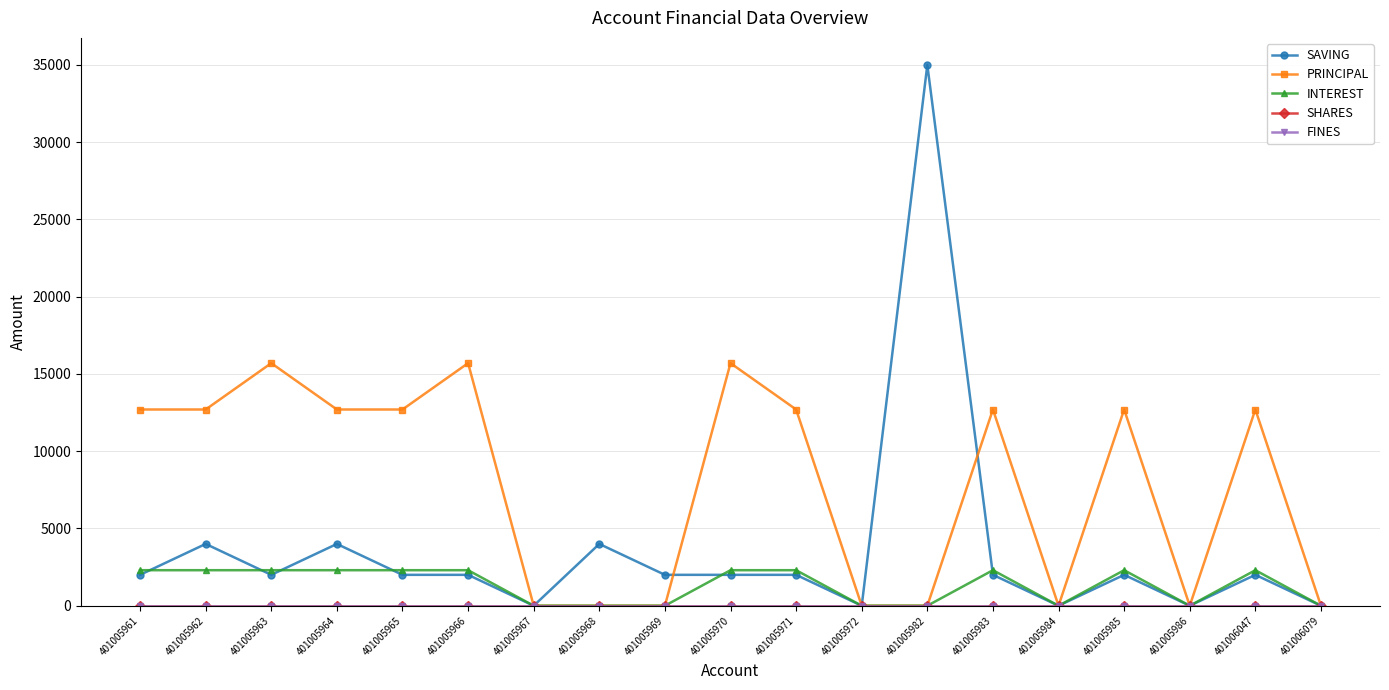

Which series changed the most between 401005970 and 401006047?

PRINCIPAL